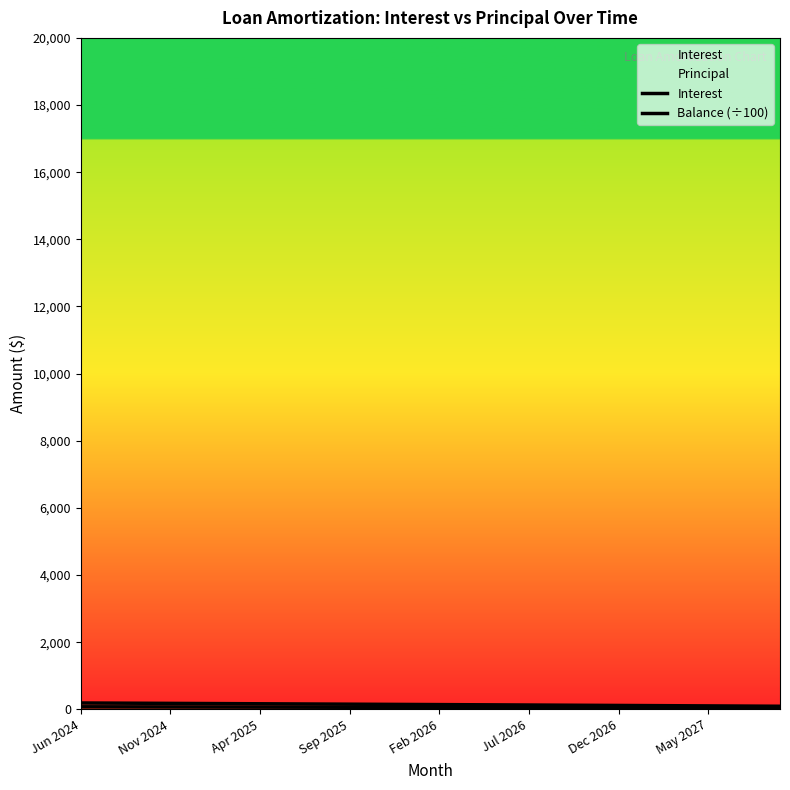

True or false: Interest has a value of 19.3 at 27.

False